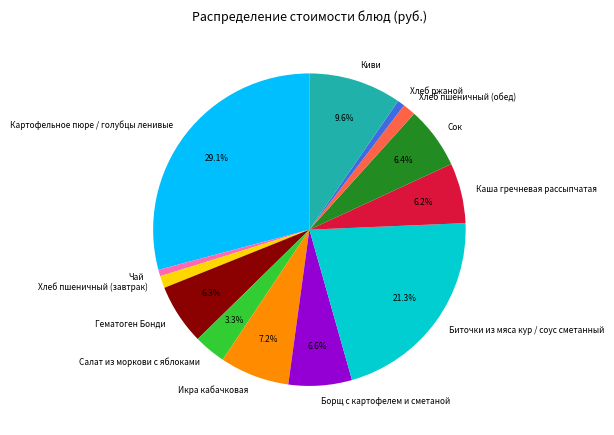

To the nearest percent, what portion does Сок represent?

6%